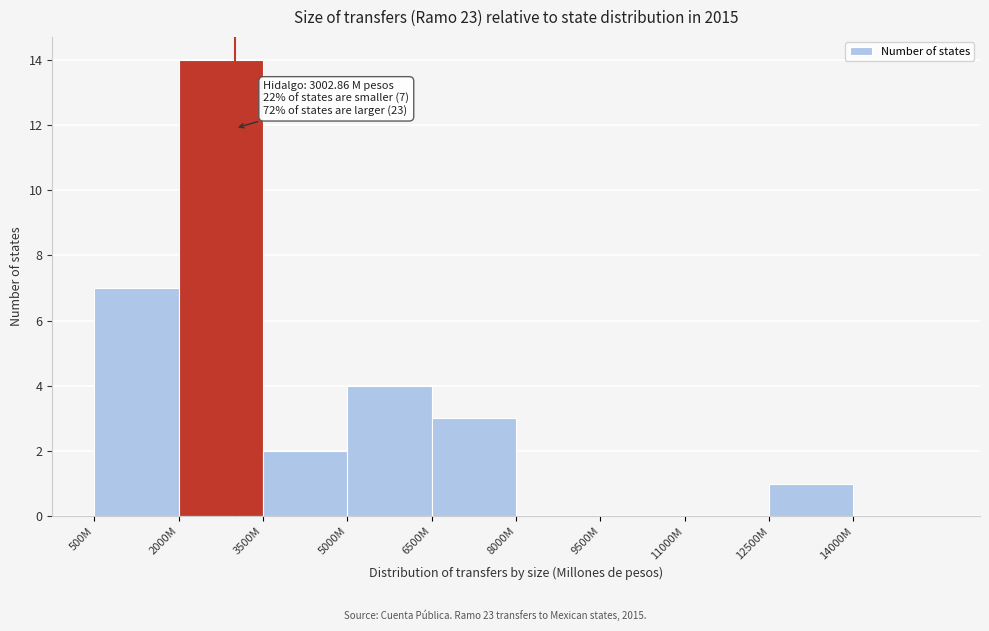

Reading right to left, list all the values displayed in this chart.

14000M=0	12500M=1	11000M=0	9500M=0	8000M=0	6500M=3	5000M=4	3500M=2	2000M=14	500M=7